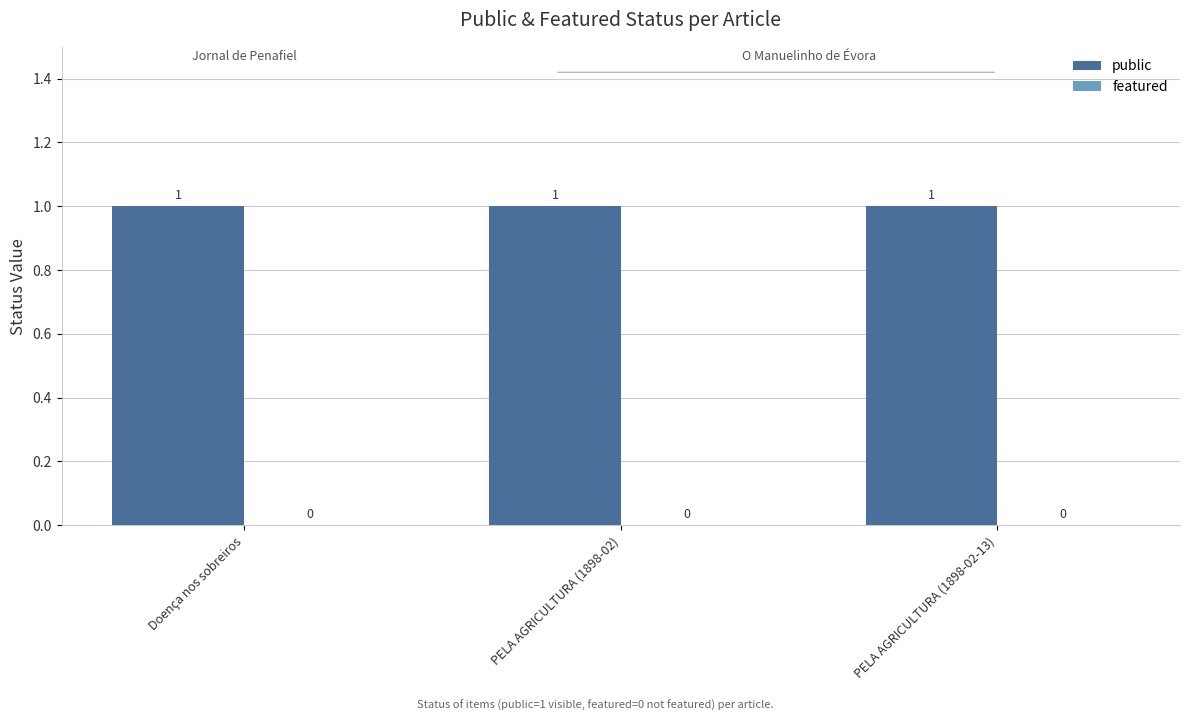

Reading left to right, extract all data points from this chart.

public: 1	1	1
featured: 0	0	0